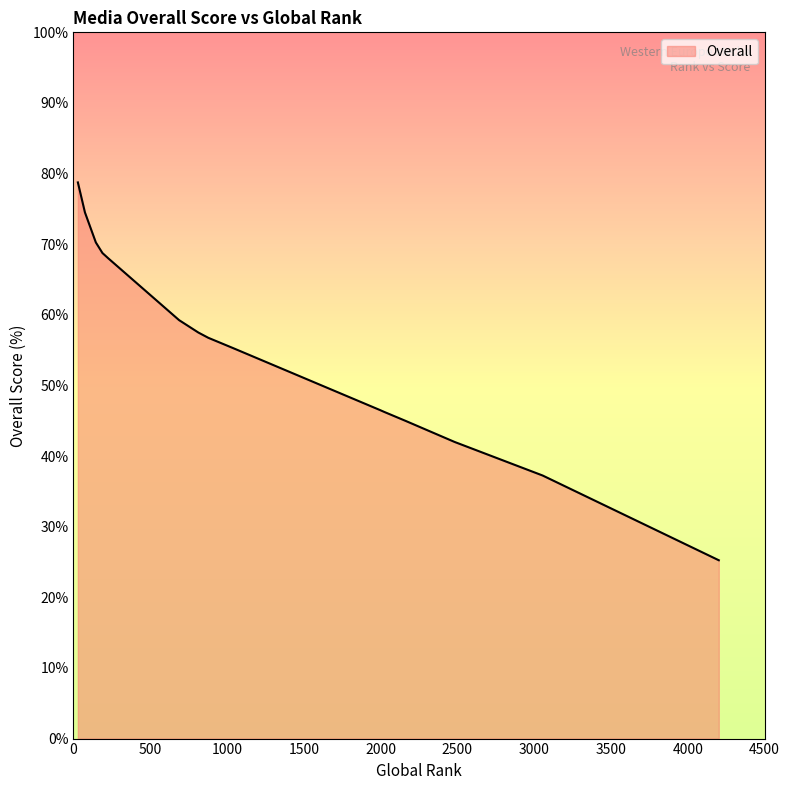

What is the maximum value shown in the chart?

78.8